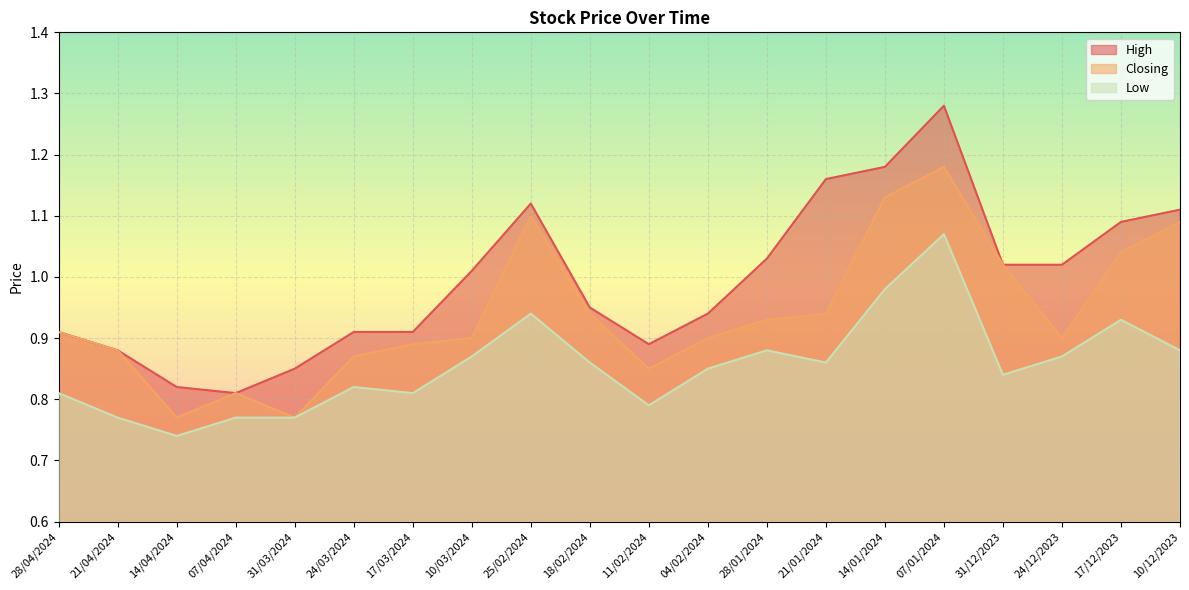

At which category is the sum across all series the highest?

07/01/2024